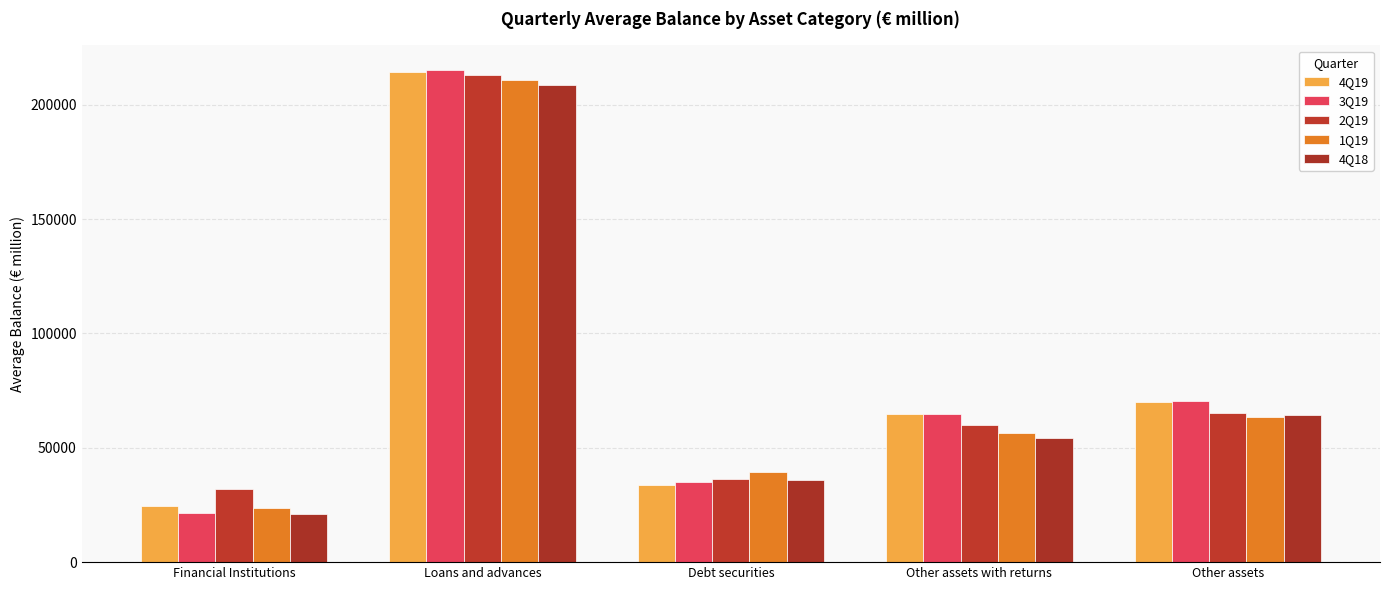

What is the sum of the 3Q19 values at Financial Institutions and Other assets with returns?

86308